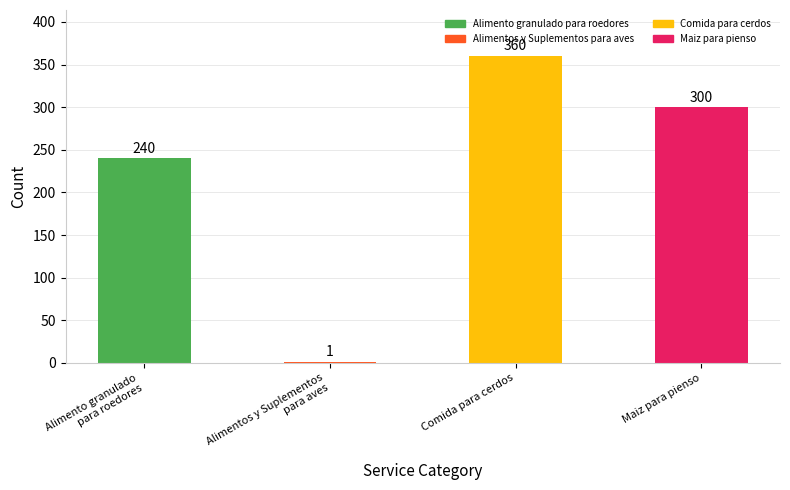

The chart shows a value of 360 at Comida para cerdos. True or false?

True